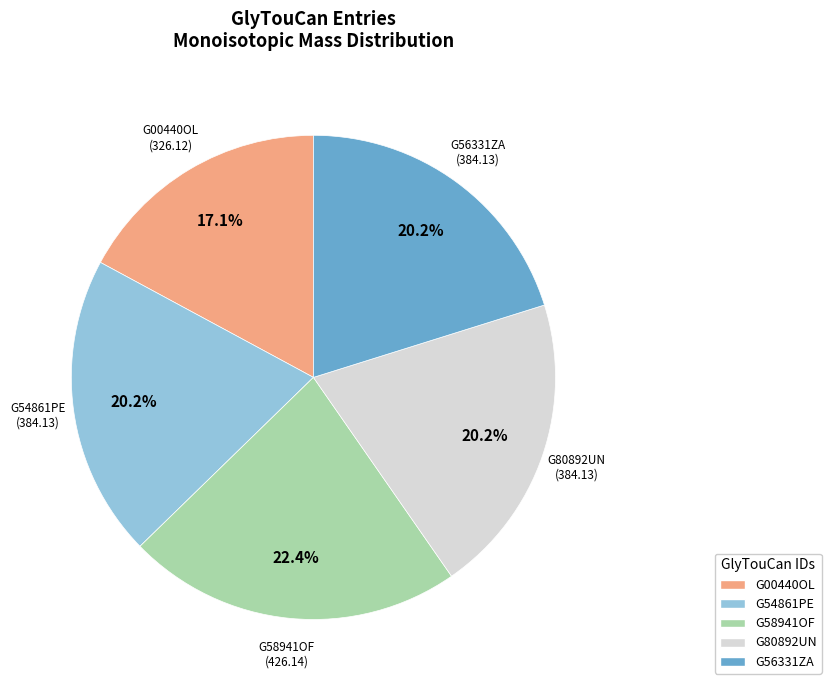

To the nearest percent, what is the combined percentage of G56331ZA and G58941OF?

43%